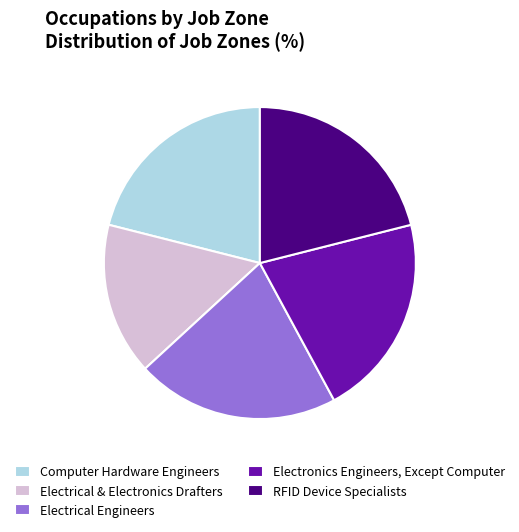

Do Electrical & Electronics Drafters and Computer Hardware Engineers together represent more than half of the pie?

No